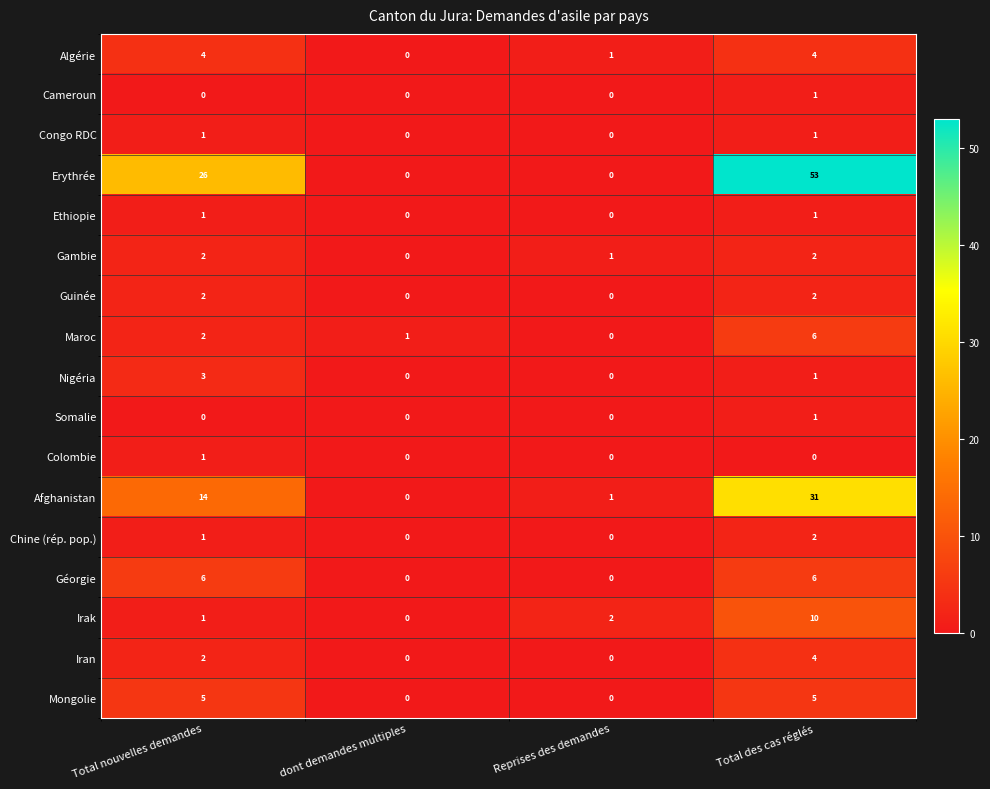

What is the total value across all series at Reprises des demandes?

5